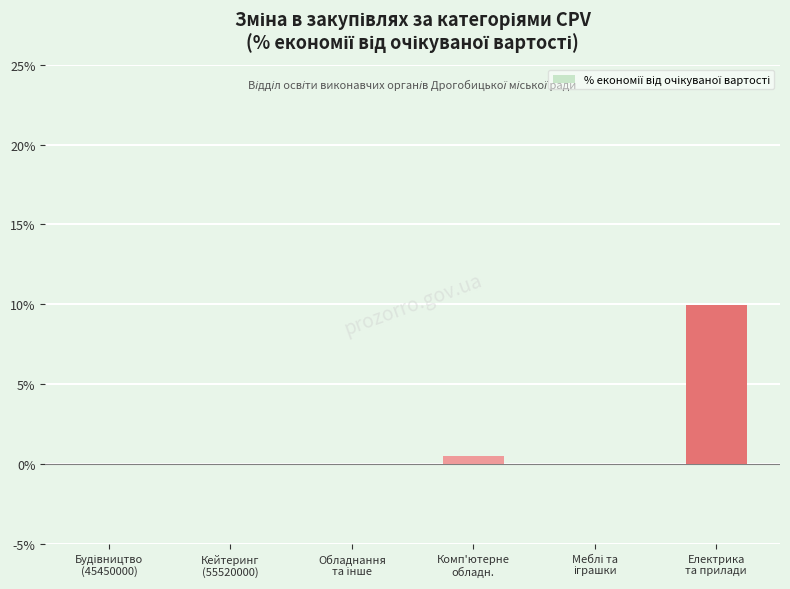

What is the greatest value displayed?

9.9